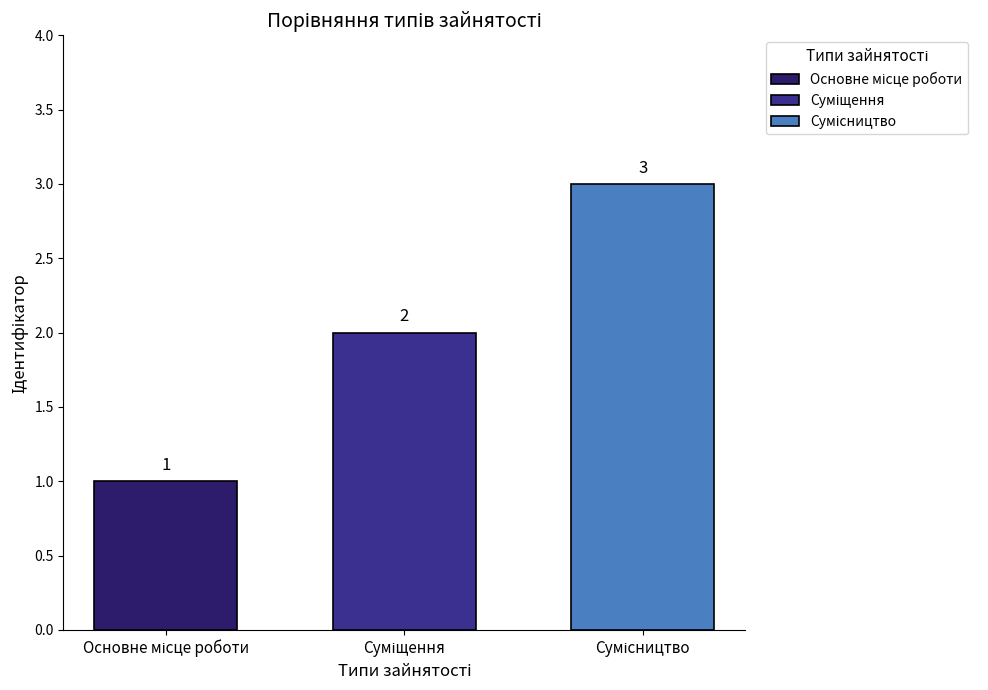

Are the bars horizontal?

No